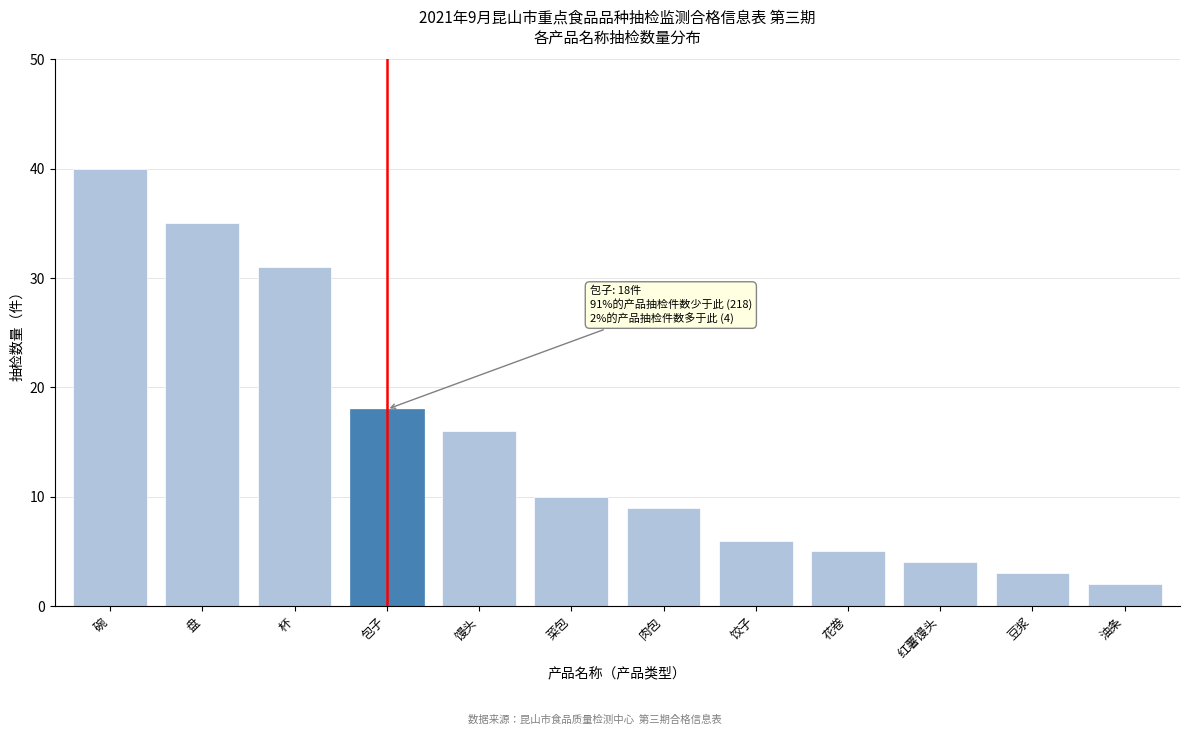

Reading left to right, list all the values displayed in this chart.

碗=40	盘=35	杯=31	包子=18	馒头=16	菜包=10	肉包=9	饺子=6	花卷=5	红薯馒头=4	豆浆=3	油条=2